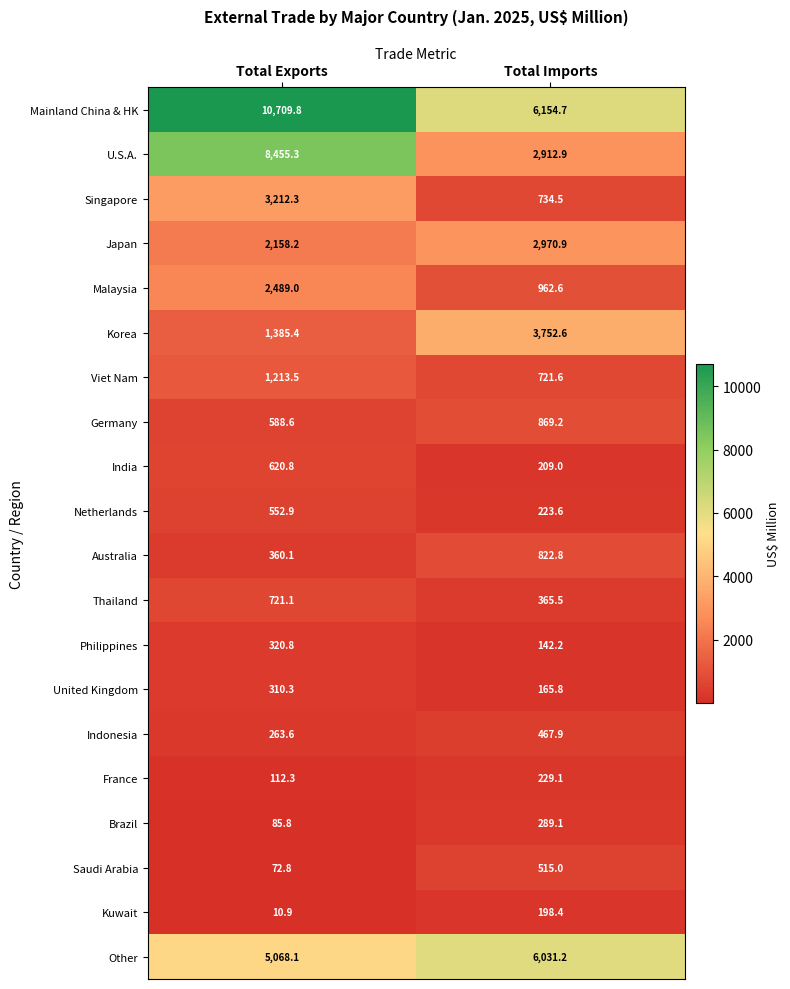

Rank the categories by Philippines value from highest to lowest.

Total Exports, Total Imports